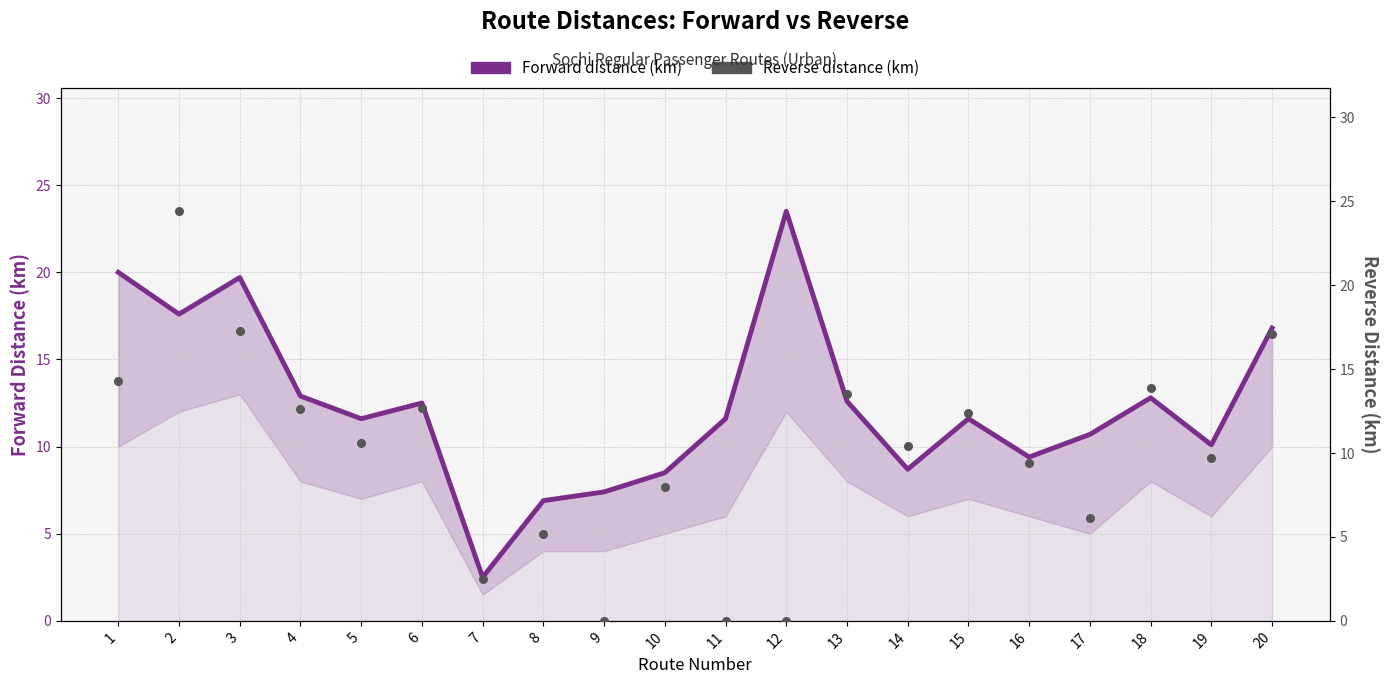

At which category is the sum across all series the highest?

2